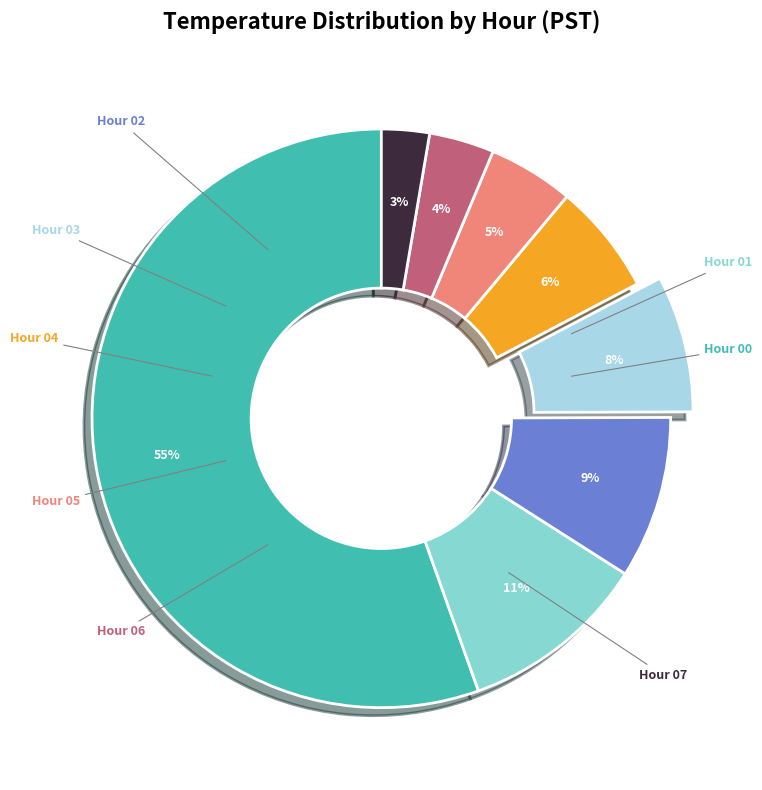

Is there any slice that represents more than half of the pie?

Yes